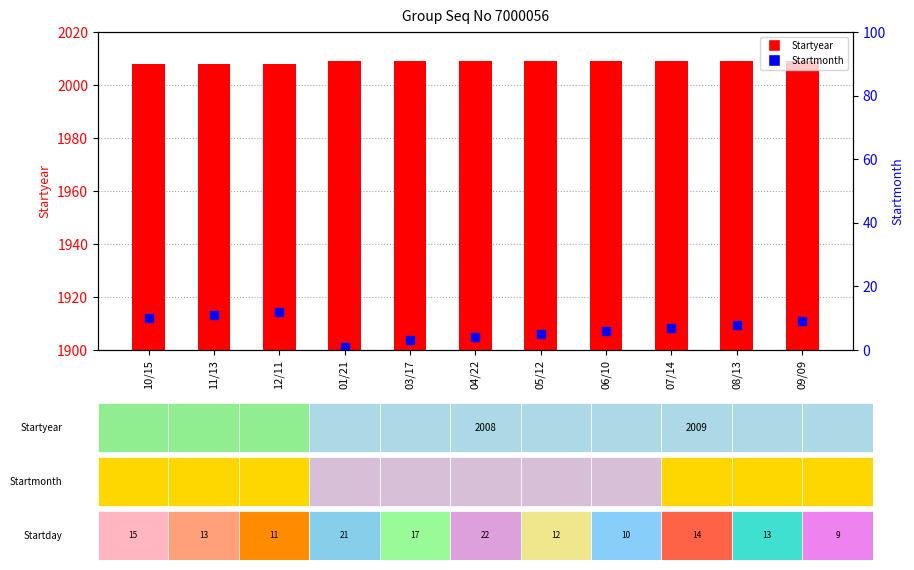

What is the total value across all series at 04/22?

2013